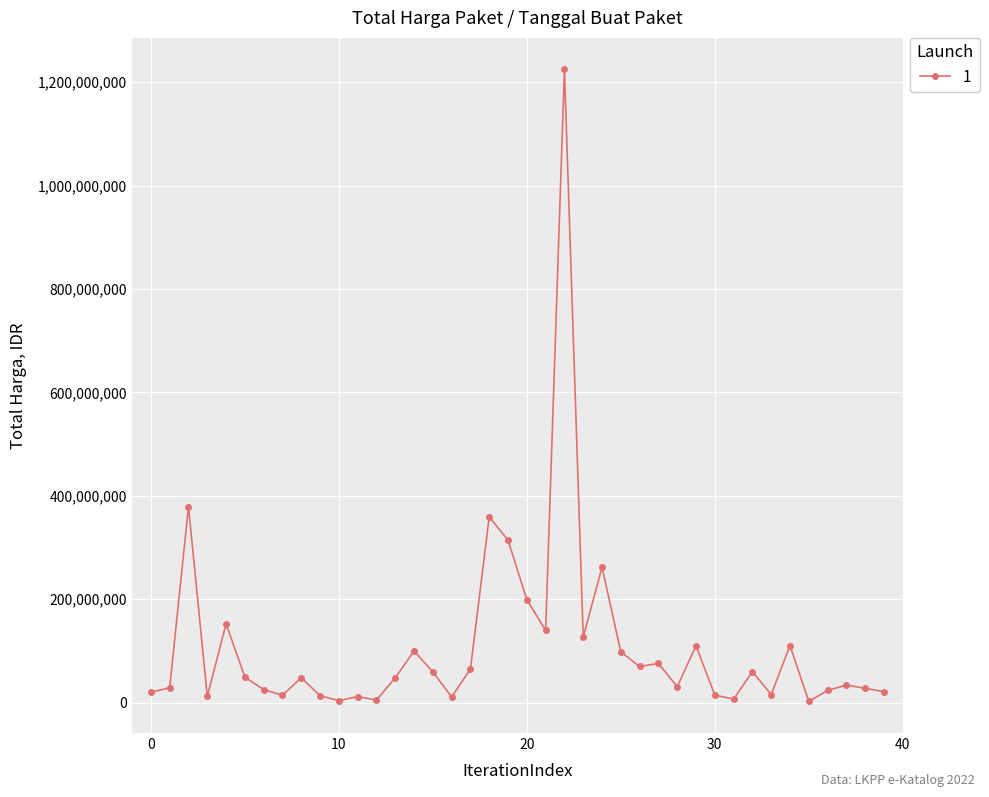

What is the difference between the maximum and second lowest values?

1220857000